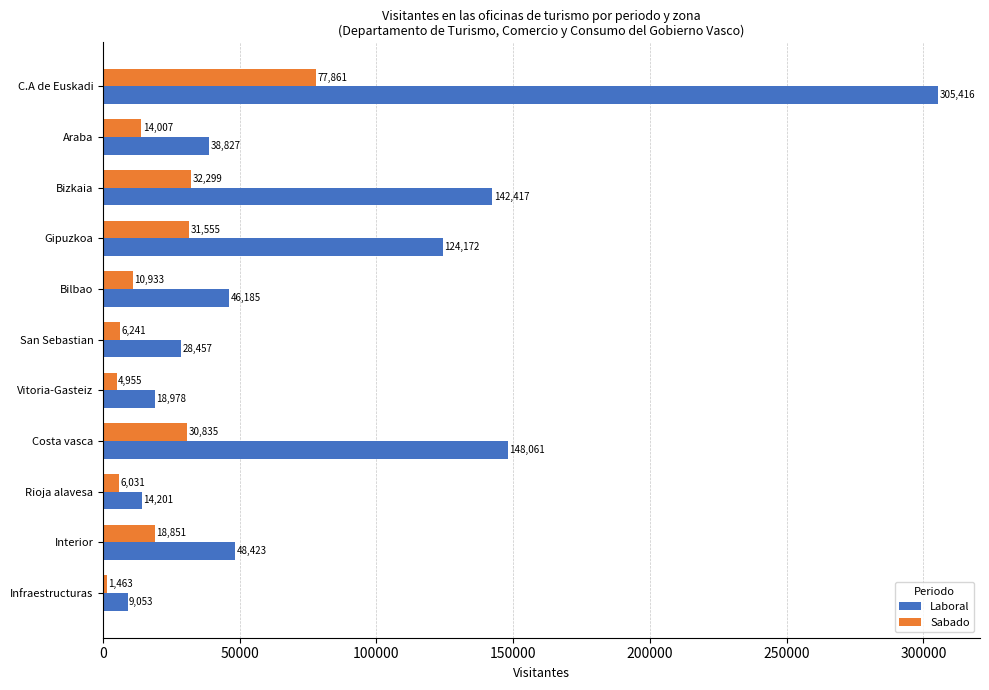

Count the number of data series in this chart.

2